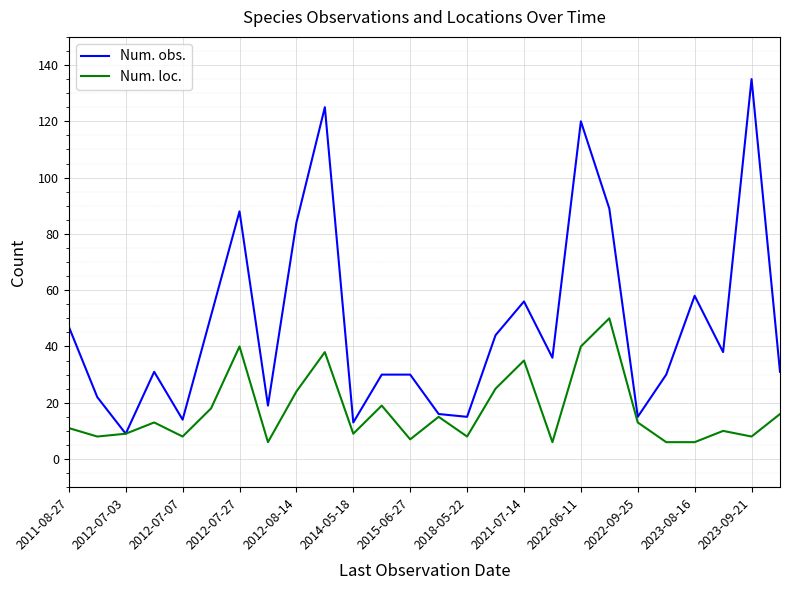

List the series in order of their overall mean, lowest first.

Num. loc., Num. obs.